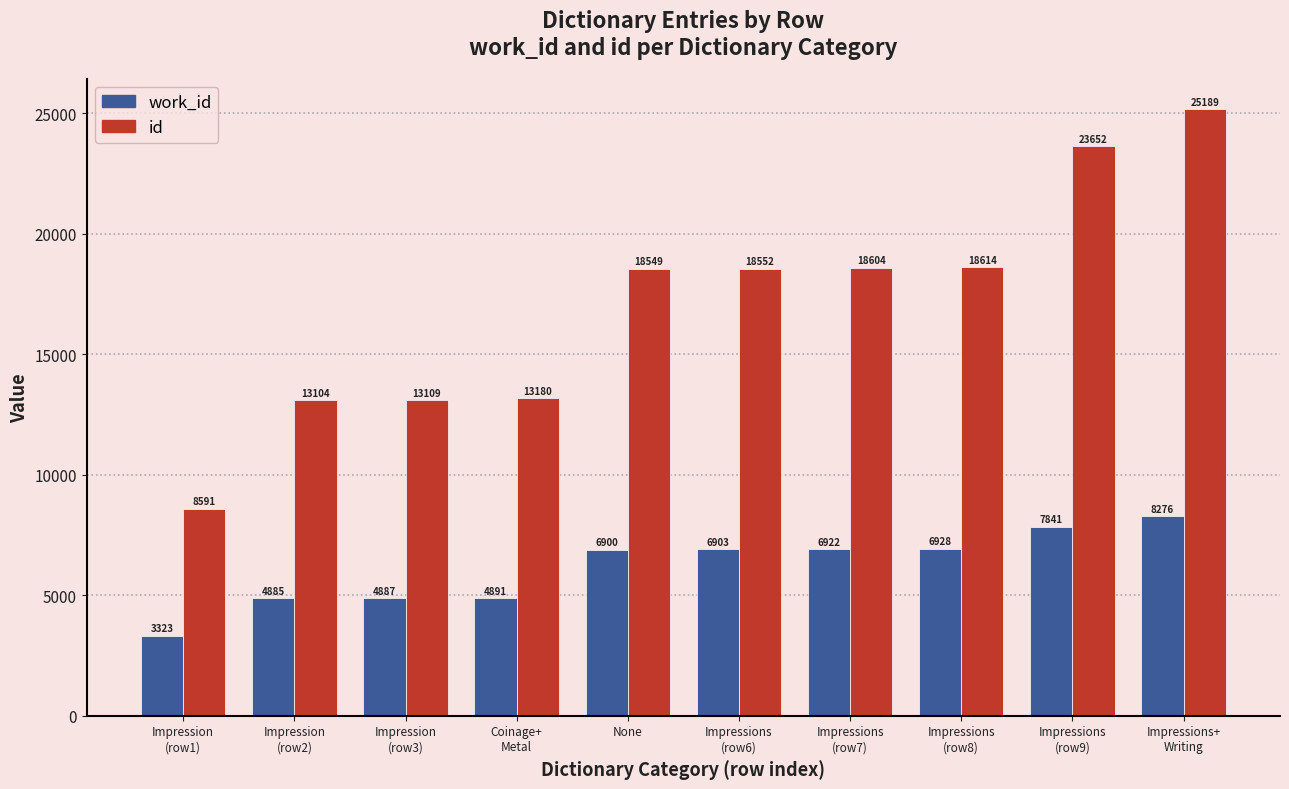

What is the label of the 10th bar from the left?

Impressions+
Writing